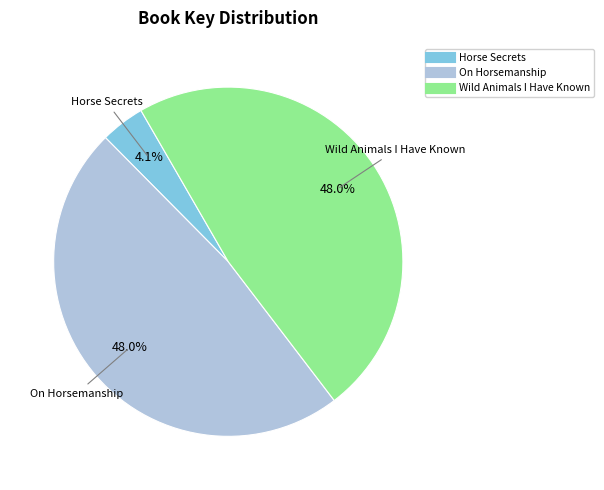

What percentage is NOT represented by On Horsemanship?

52.0%